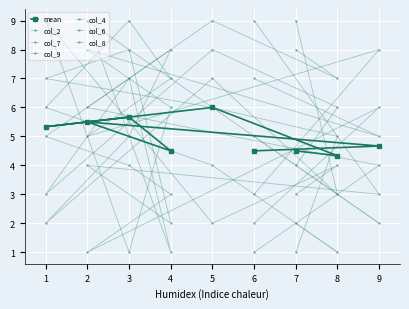

Is it true that col_7 equals 4 at 9?

False